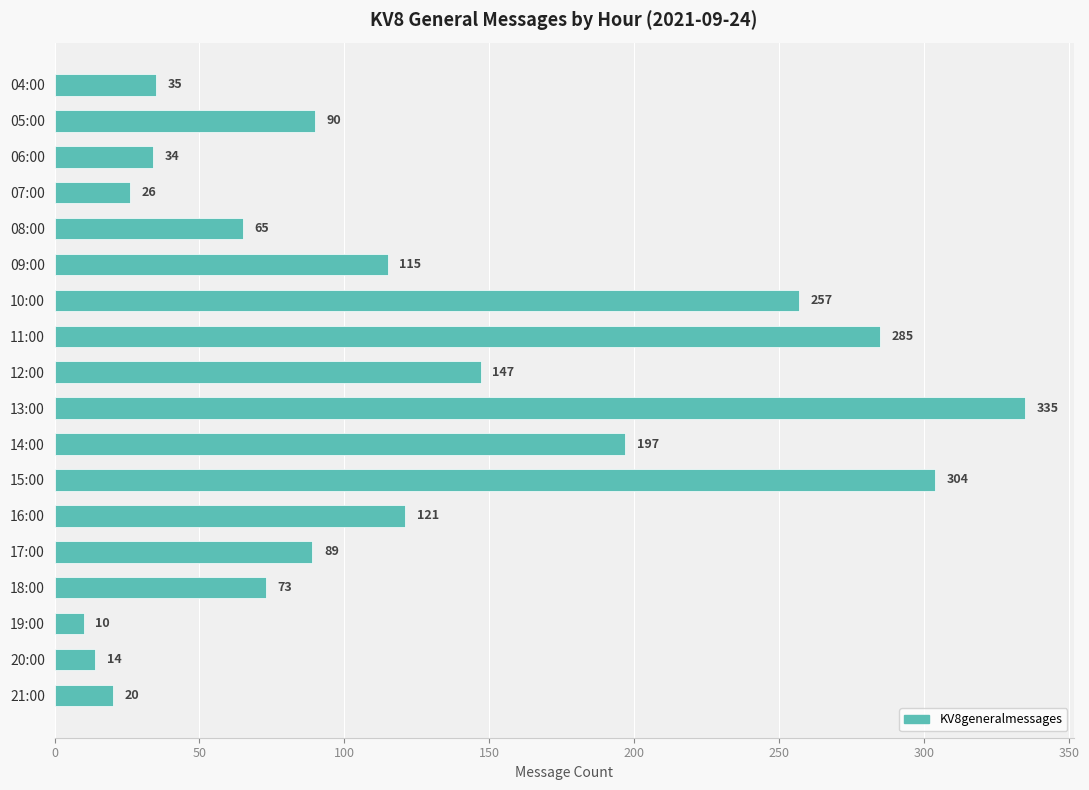

What is the sum of all values?

2217